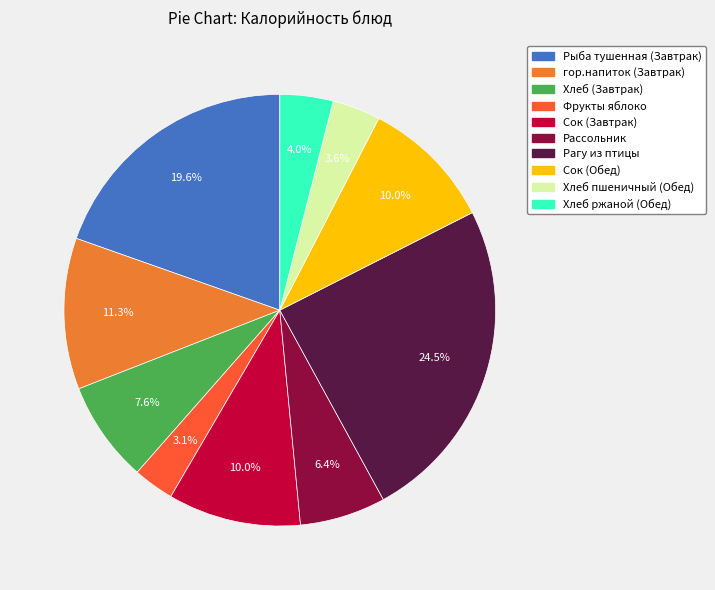

Is there any slice that represents more than half of the pie?

No